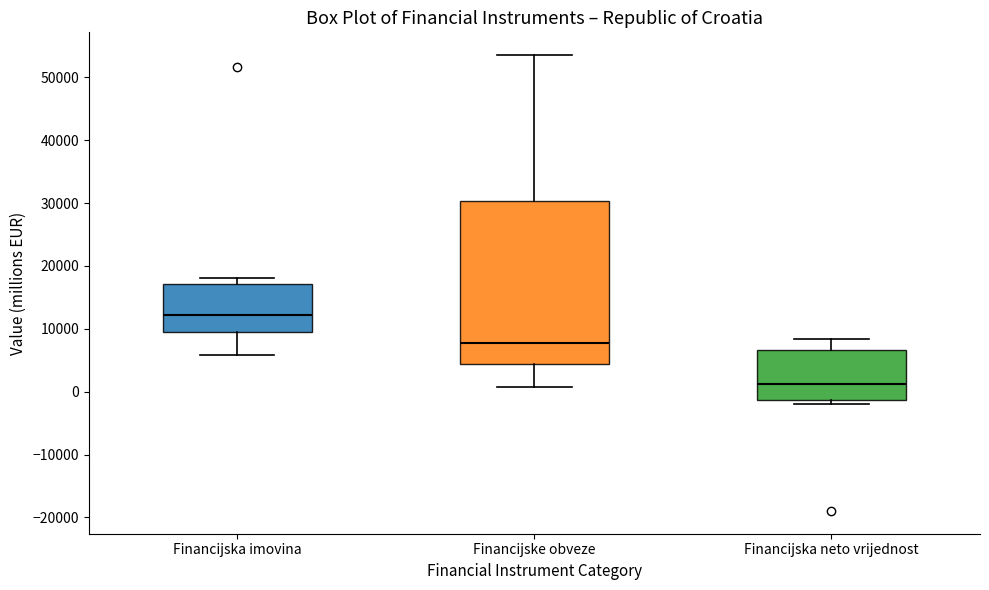

Which box's median line is the lowest?

Financijska neto vrijednost